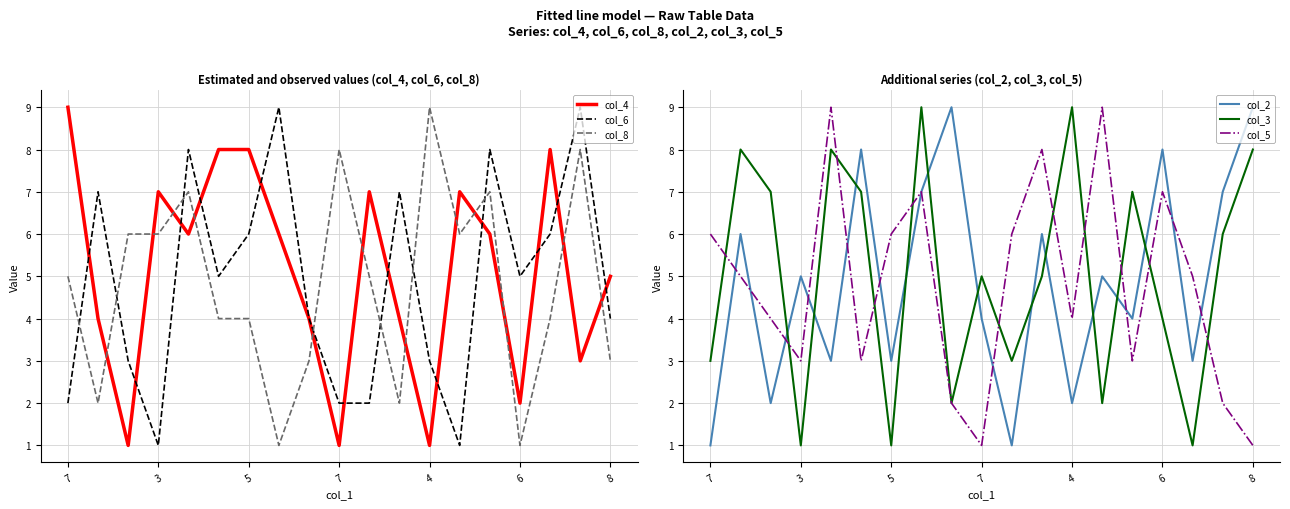

Is the value of col_6 at 10 greater than the value of col_3 at 16?

Yes